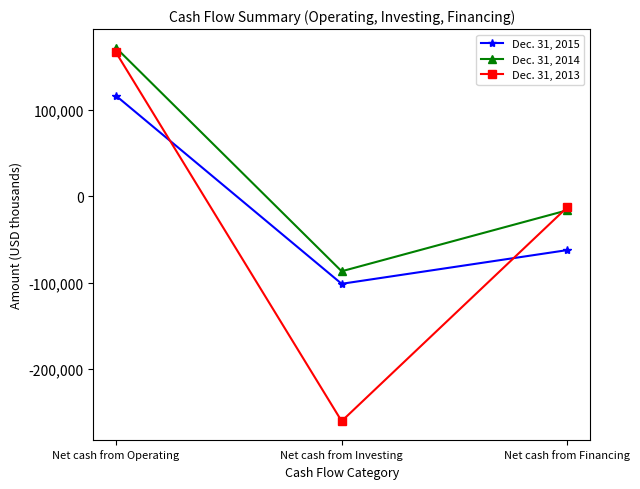

How many negative values does the Dec. 31, 2015 series have?

2